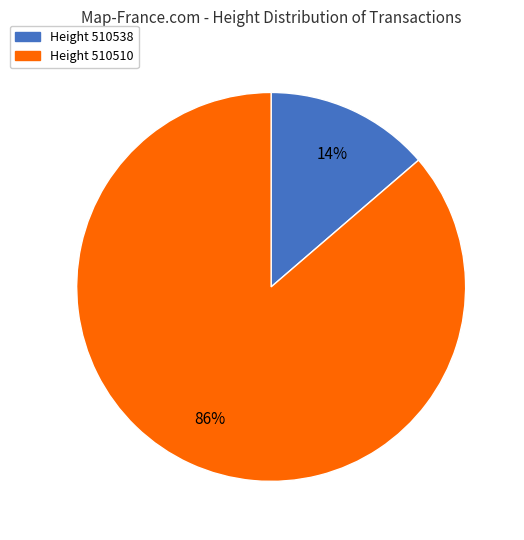

What percentage is the Height 510538 slice, to the nearest percent?

14%